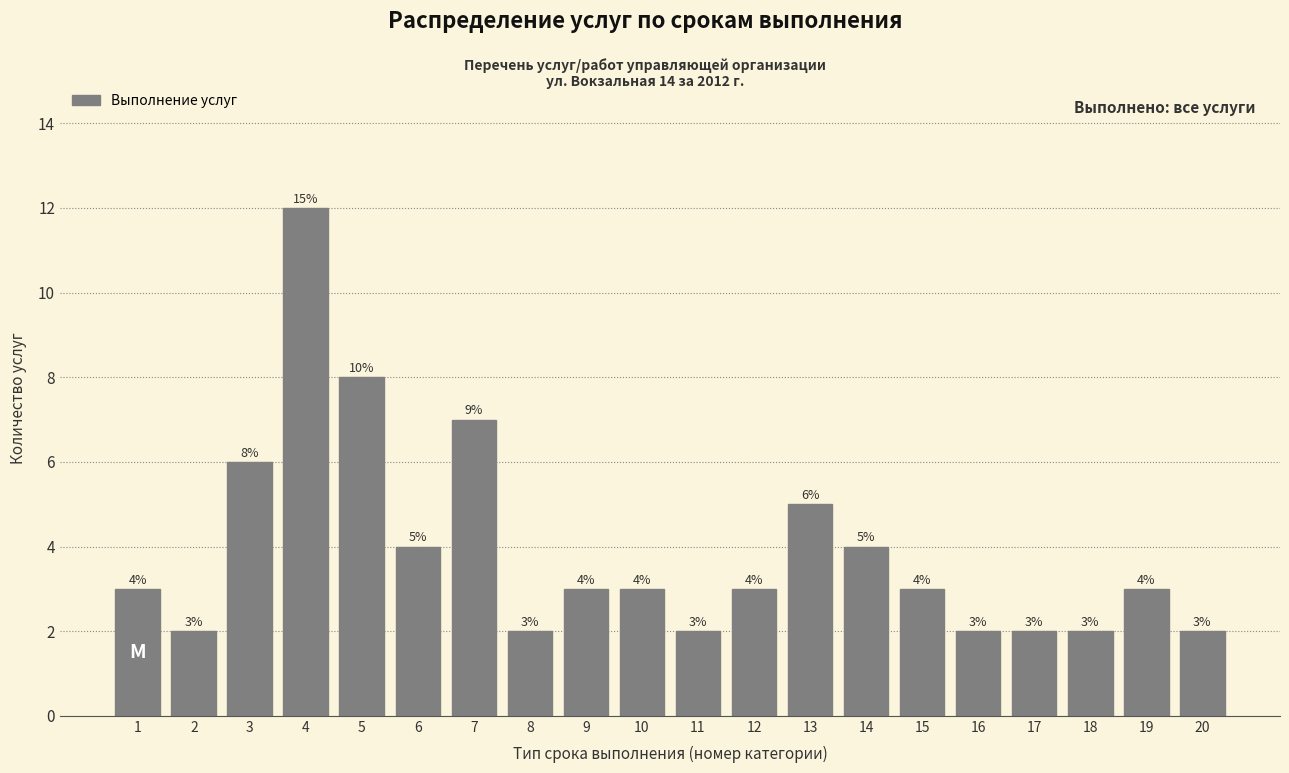

Reading left to right, list all the values displayed in this chart.

3	2	6	12	8	4	7	2	3	3	2	3	5	4	3	2	2	2	3	2